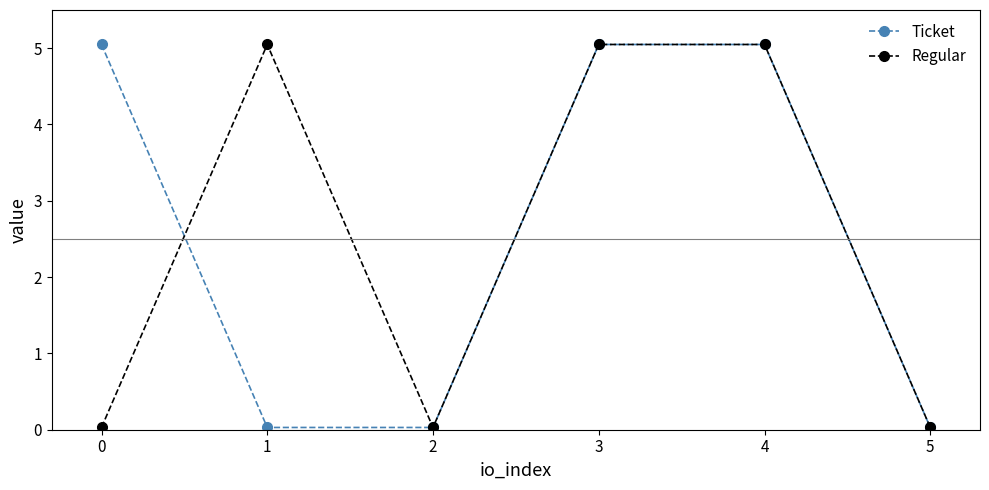

True or false: Ticket has more than 2 interior local peaks.

False